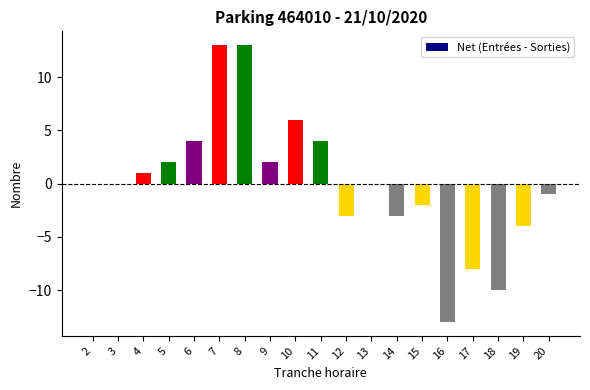

Is it true that the value at 5 is 3?

False